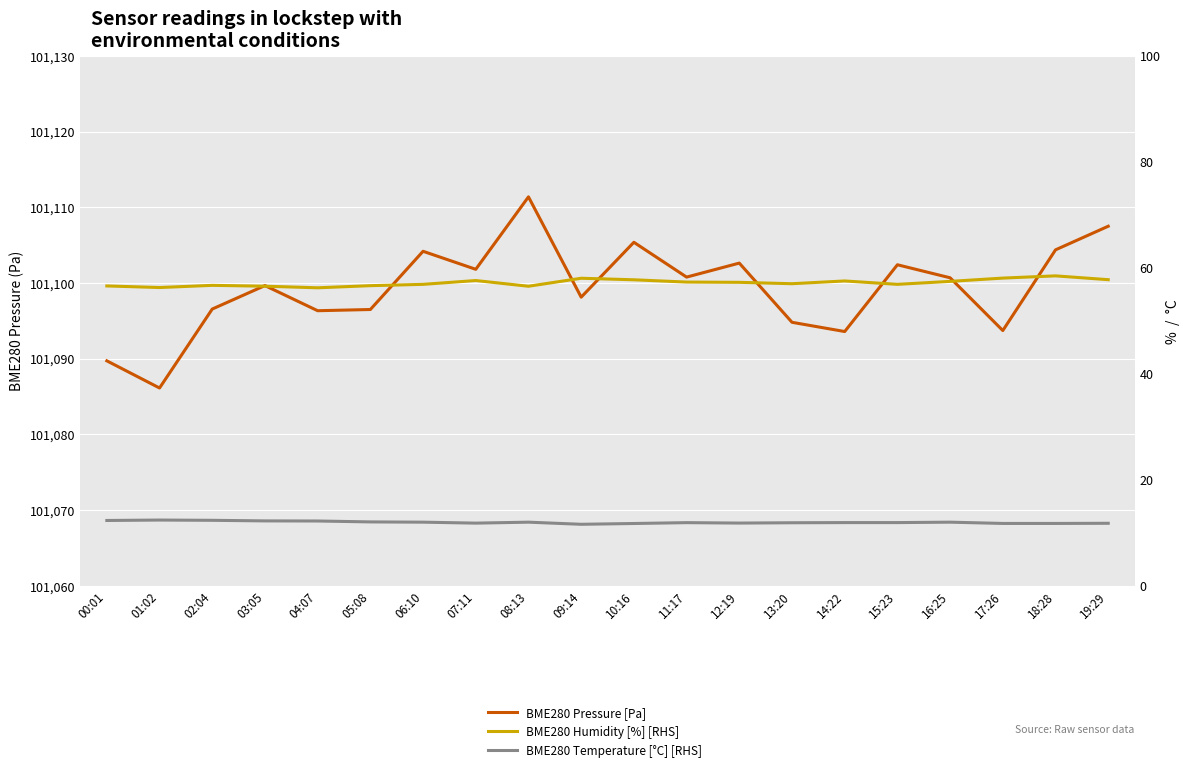

What is the difference between the highest and lowest values at 05:08?

101084.4